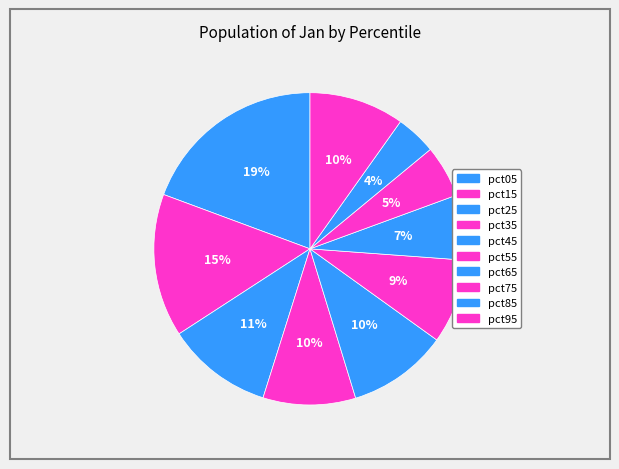

Is there a majority slice in this chart?

No